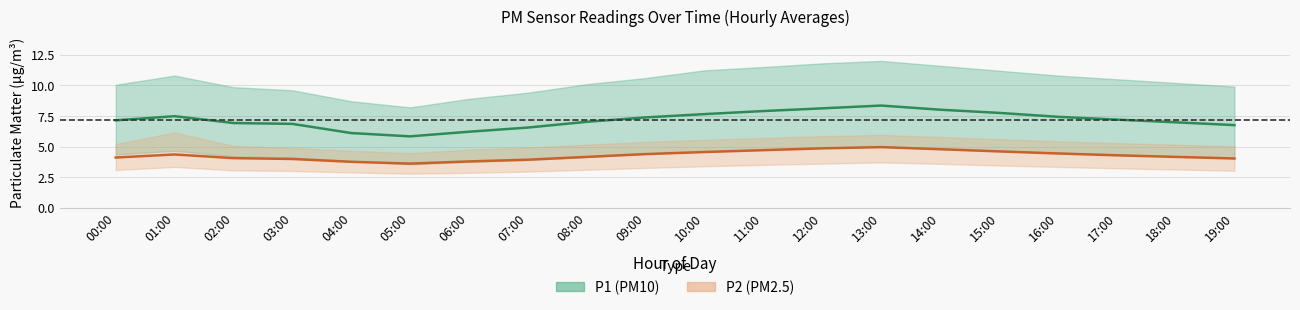

How many lines are shown in the chart?

2